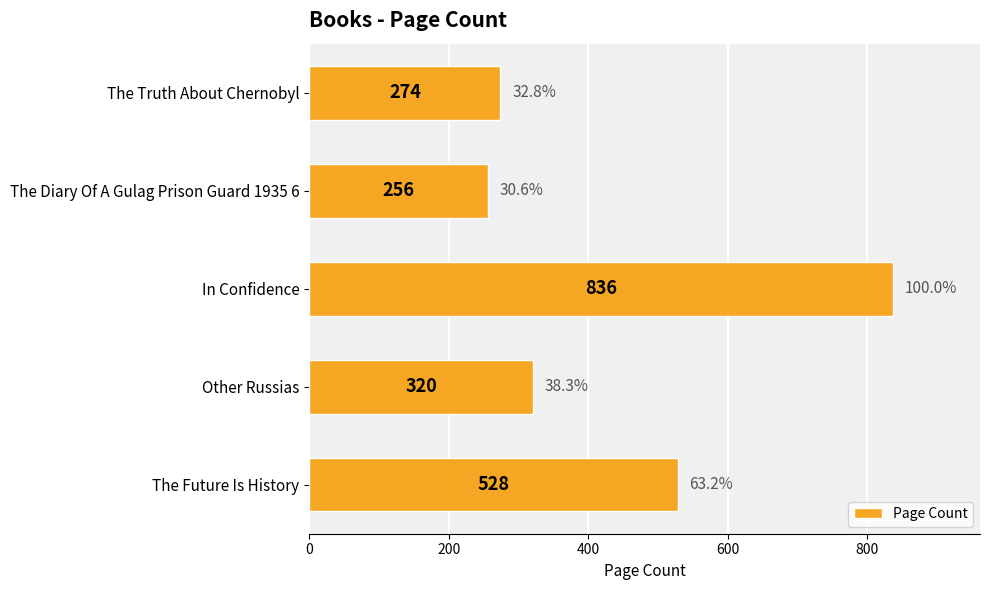

What is the average value?

443